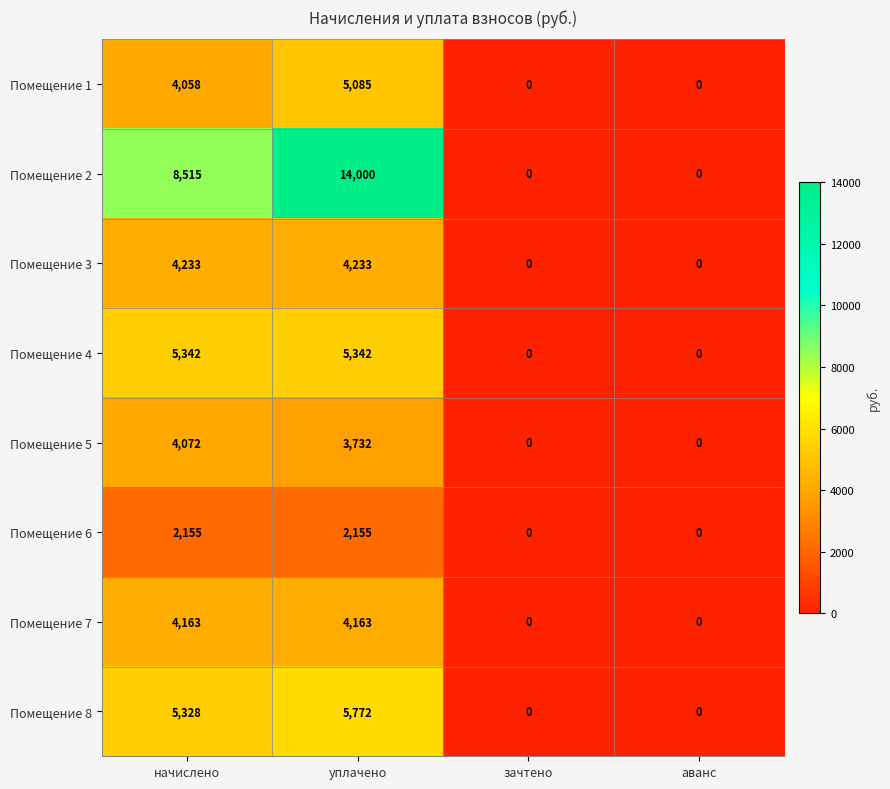

How many data points in Помещение 2 are less than 8515?

2